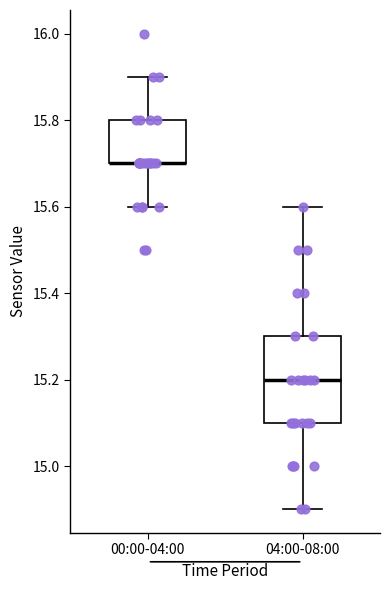

Reading left to right, transcribe this box plot: for each box, give where its median line is, the range the box spans, and where its two whiskers end, as read against the y-axis. The values are not printed on the chart, so give them approximately, as read against the axis.

00:00-04:00: median 15.7 (drawn on the box's lower edge), box 15.7 to 15.8, whiskers 15.6 to 15.9
04:00-08:00: median 15.2, box 15.1 to 15.3, whiskers 14.9 to 15.6